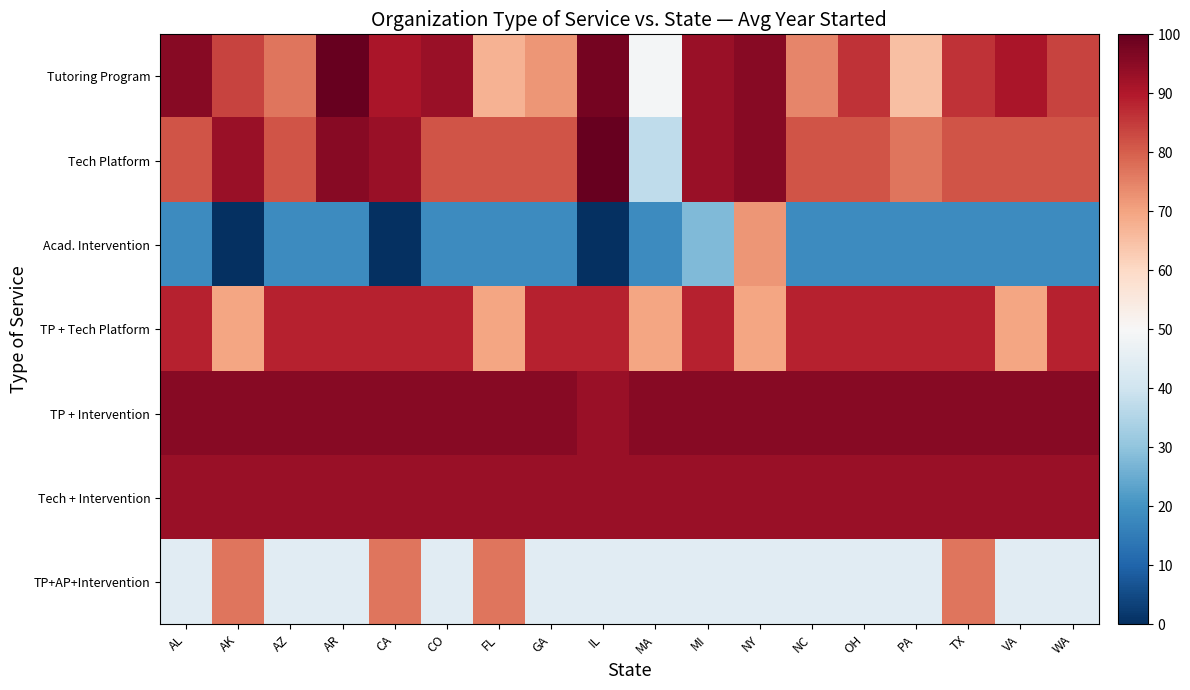

At which category is the sum across all series the highest?

NY